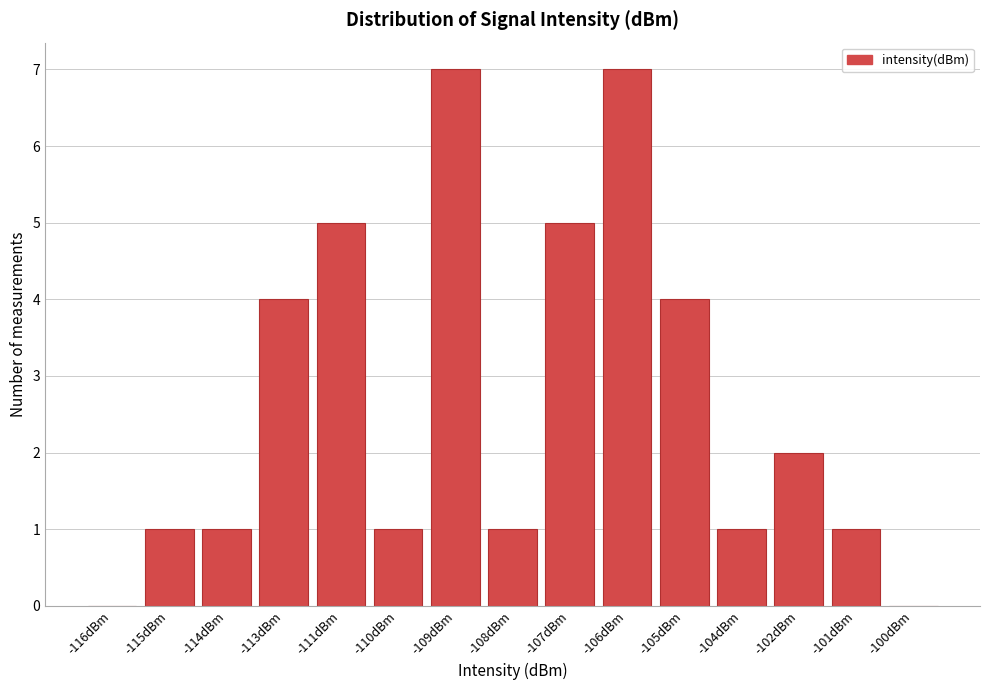

Reading right to left, transcribe all the data shown in this chart.

-100dBm=0	-101dBm=1	-102dBm=2	-104dBm=1	-105dBm=4	-106dBm=7	-107dBm=5	-108dBm=1	-109dBm=7	-110dBm=1	-111dBm=5	-113dBm=4	-114dBm=1	-115dBm=1	-116dBm=0